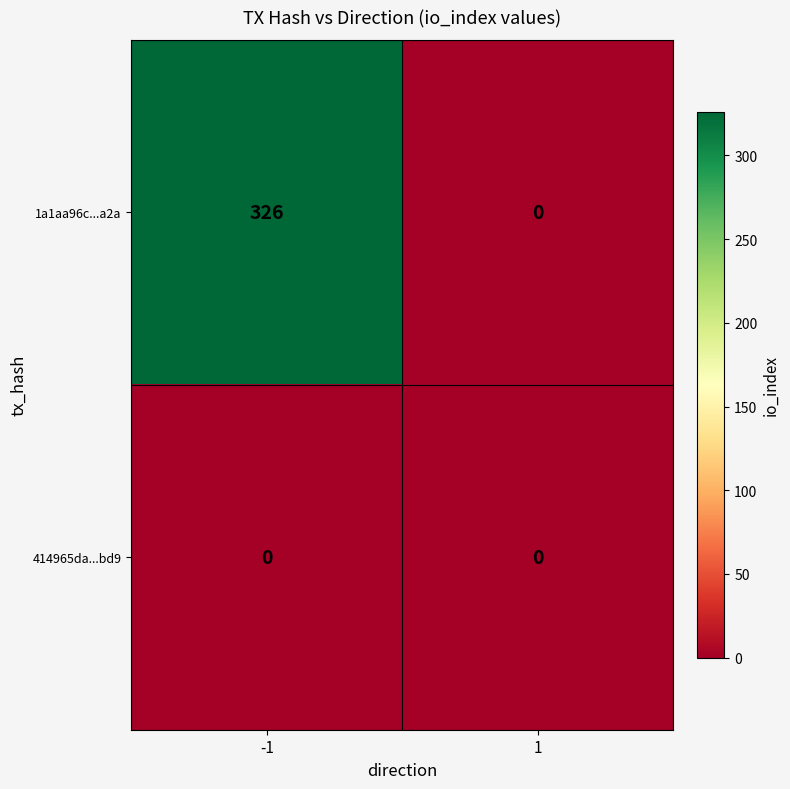

Which series has the largest range (max minus min)?

1a1aa96c...a2a